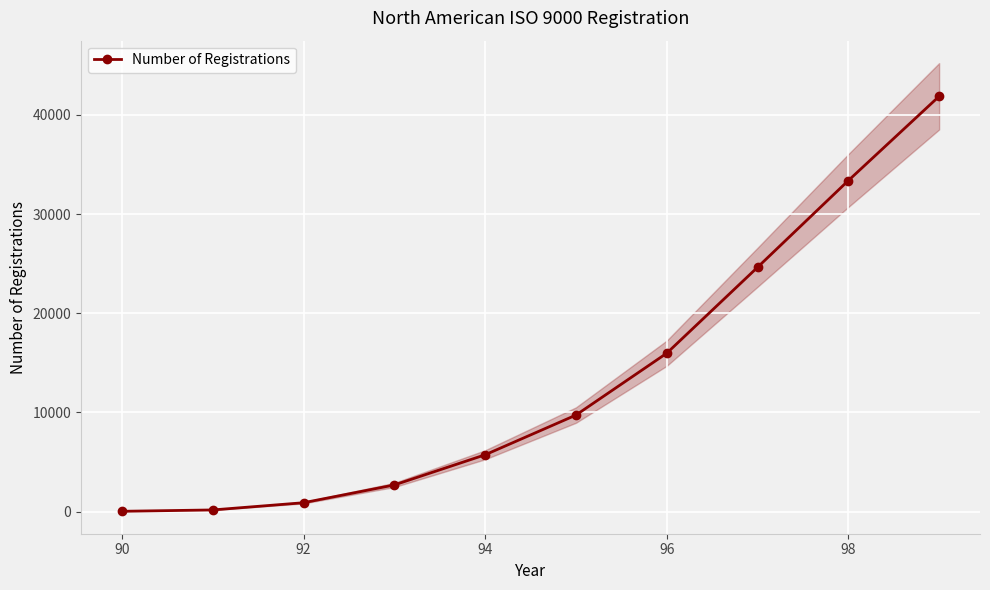

How many values are below 9724?

5